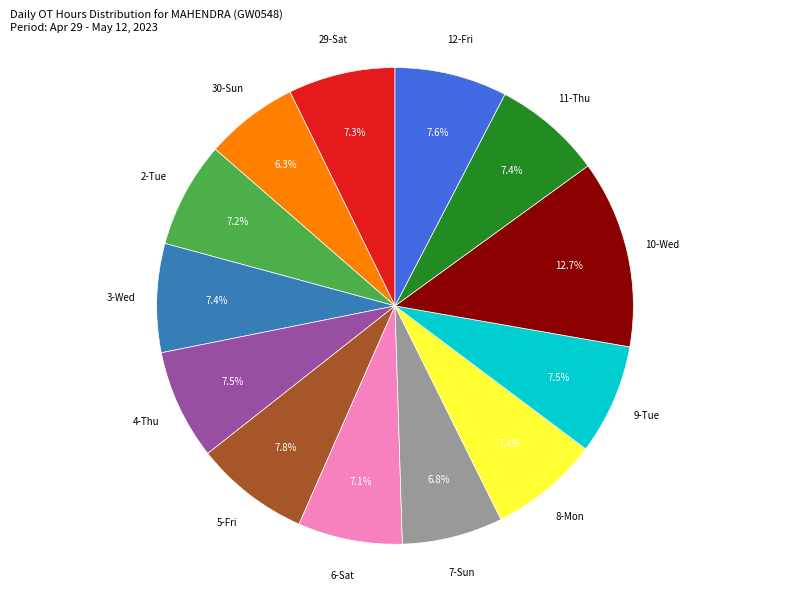

Is there any slice that represents more than half of the pie?

No